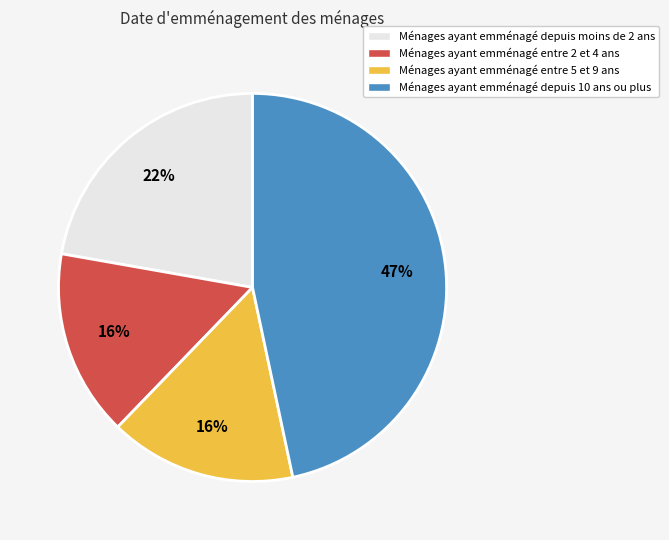

Do Ménages ayant emménagé entre 5 et 9 ans and Ménages ayant emménagé depuis moins de 2 ans together represent more than half of the pie?

No